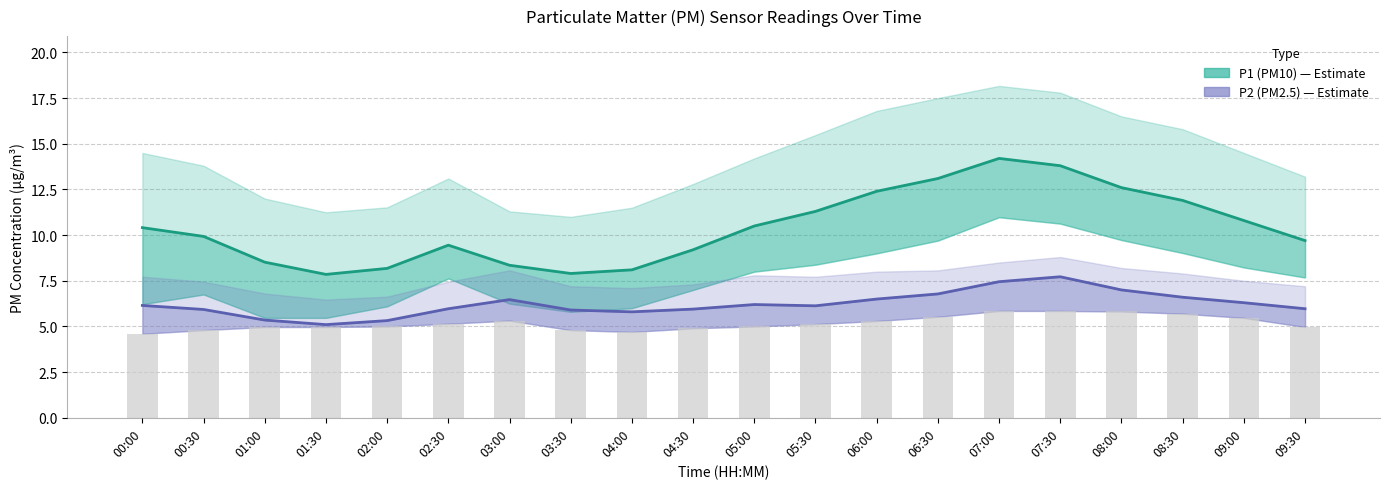

What are all the series names shown in the legend?

P1 (PM10), P2 (PM2.5)